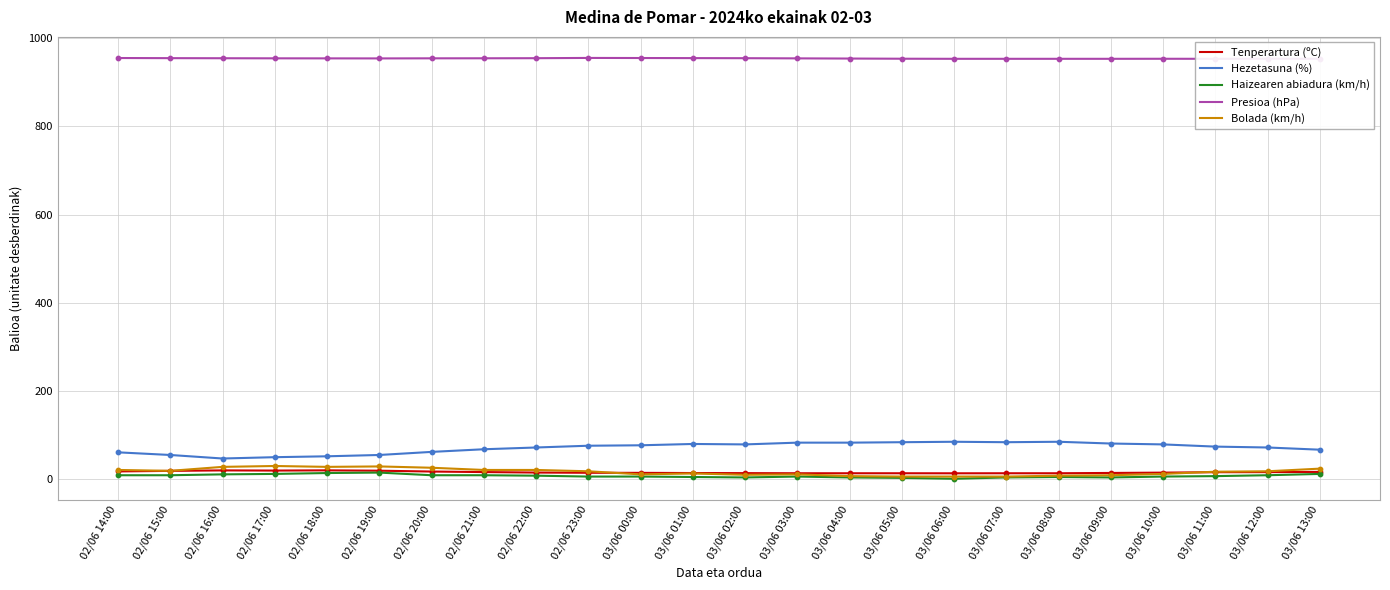

What are all the series names shown in the legend?

Tenperartura (ºC), Hezetasuna (%), Haizearen abiadura (km/h), Presioa (hPa), Bolada (km/h)